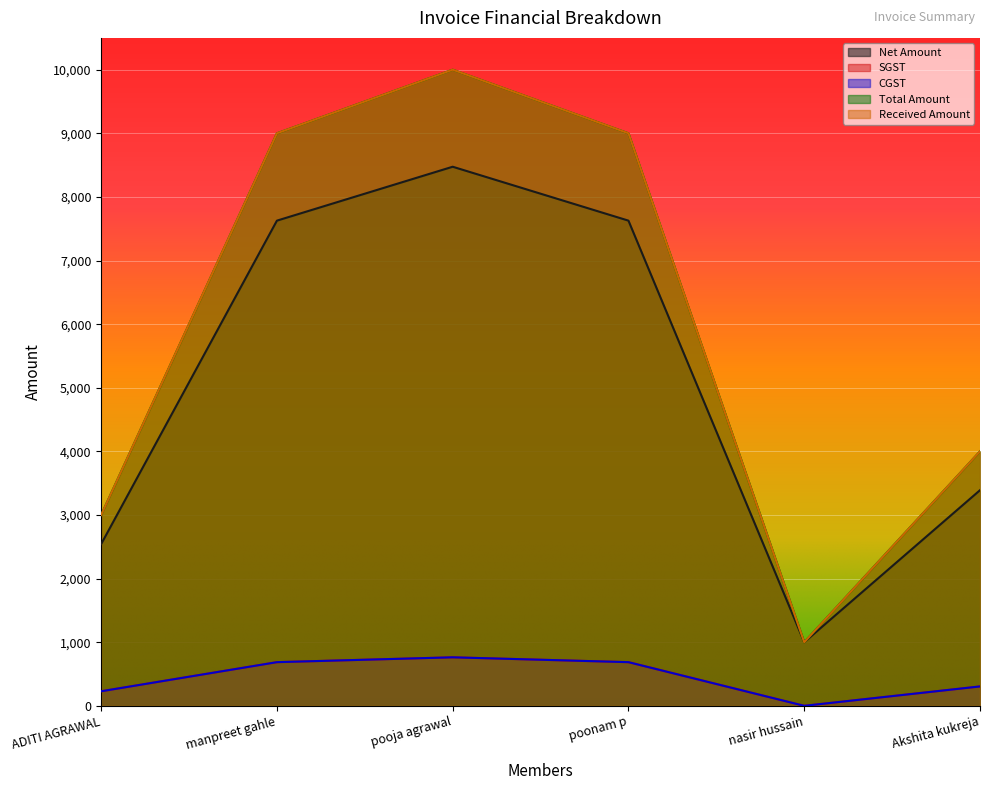

What is the difference between the maximum and minimum values in the CGST series?

762.7